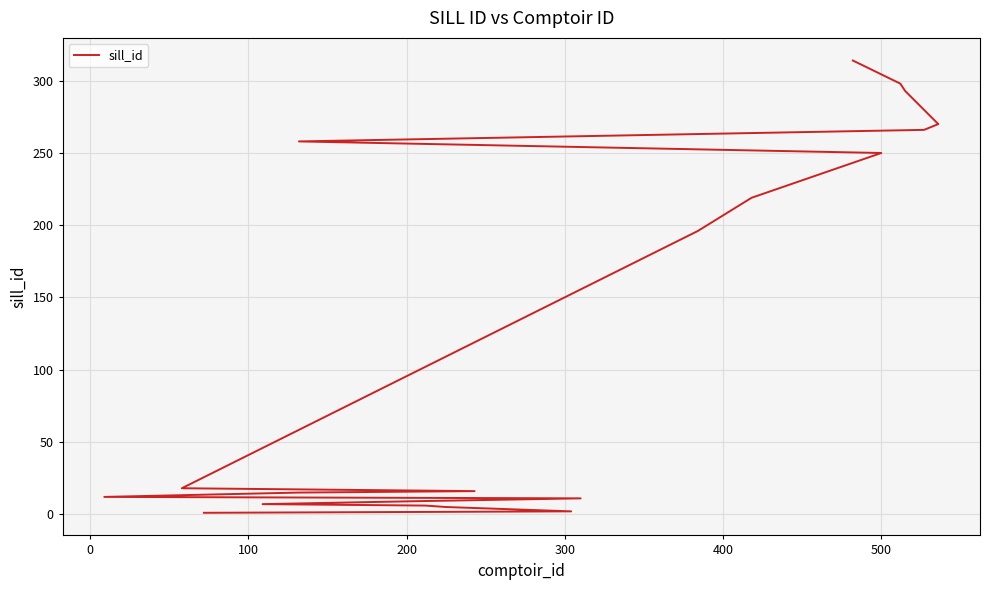

What is the difference between the maximum and minimum values?

313